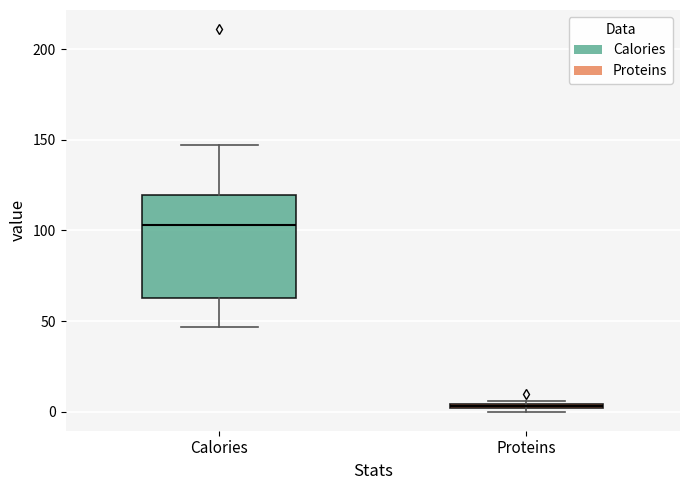

Where does the median line of the box for Calories sit on the y-axis? The values are not printed on the chart, so give them approximately, as read against the axis.

105